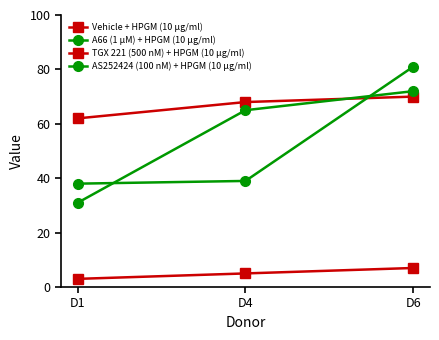

Reading left to right, extract all data points from this chart.

Vehicle + HPGM (10 μg/ml): D1=62	D4=68	D6=70
A66 (1 µM) + HPGM (10 μg/ml): D1=38	D4=39	D6=81
TGX 221 (500 nM) + HPGM (10 μg/ml): D1=3	D4=5	D6=7
AS252424 (100 nM) + HPGM (10 μg/ml): D1=31	D4=65	D6=72